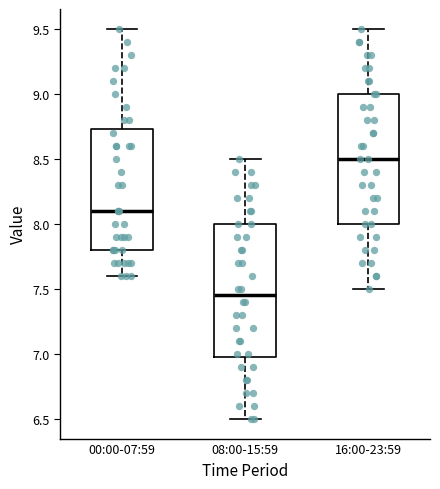

Reading left to right, transcribe this box plot: for each box, give where its median line is, the range the box spans, and where its two whiskers end, as read against the y-axis. The values are not printed on the chart, so give them approximately, as read against the axis.

00:00-07:59: median 8.10, box 7.80 to 8.75, whiskers 7.60 to 9.50
08:00-15:59: median 7.45, box 7.00 to 8.00, whiskers 6.50 to 8.50
16:00-23:59: median 8.50, box 8.00 to 9.00, whiskers 7.50 to 9.50